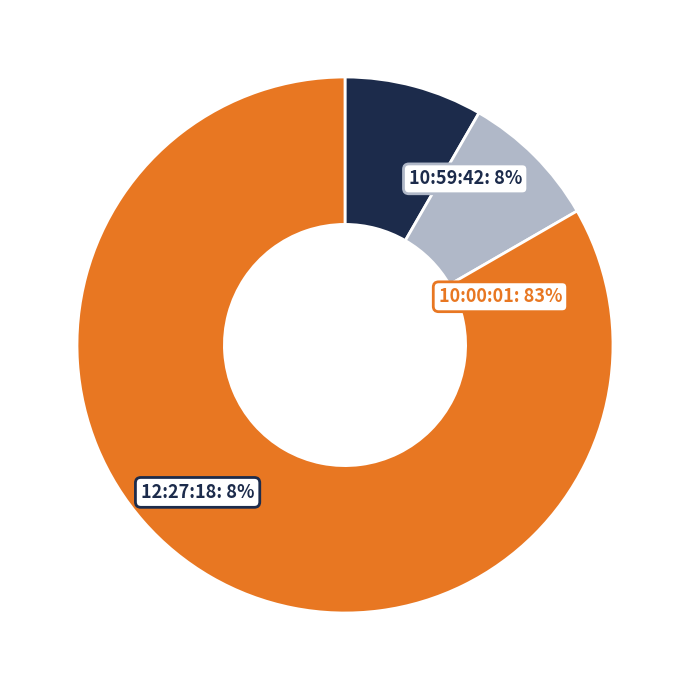

Do 10:59:42 and 10:00:01 together represent more than half of the pie?

Yes